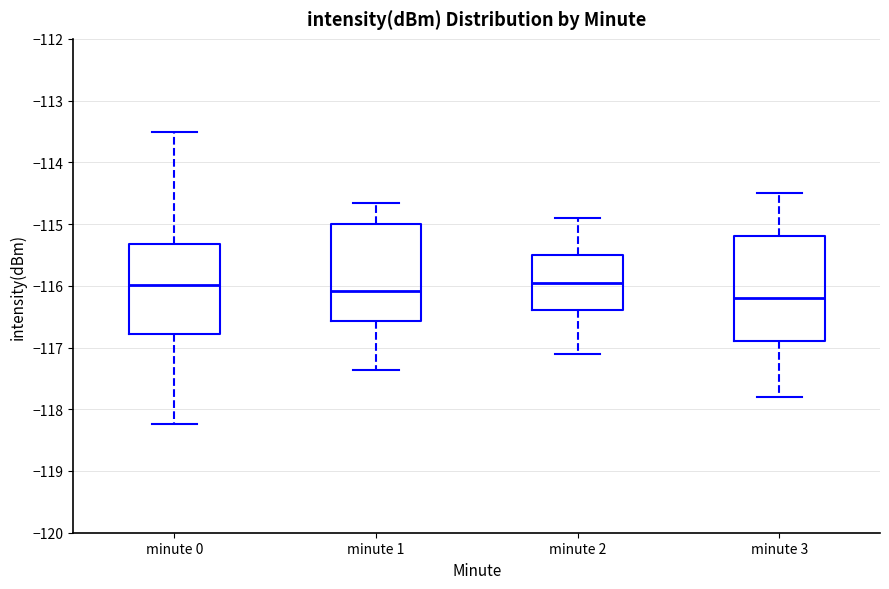

Where is the lower edge of the box for minute 1 on the y-axis? The values are not printed on the chart, so give them approximately, as read against the axis.

-116.6